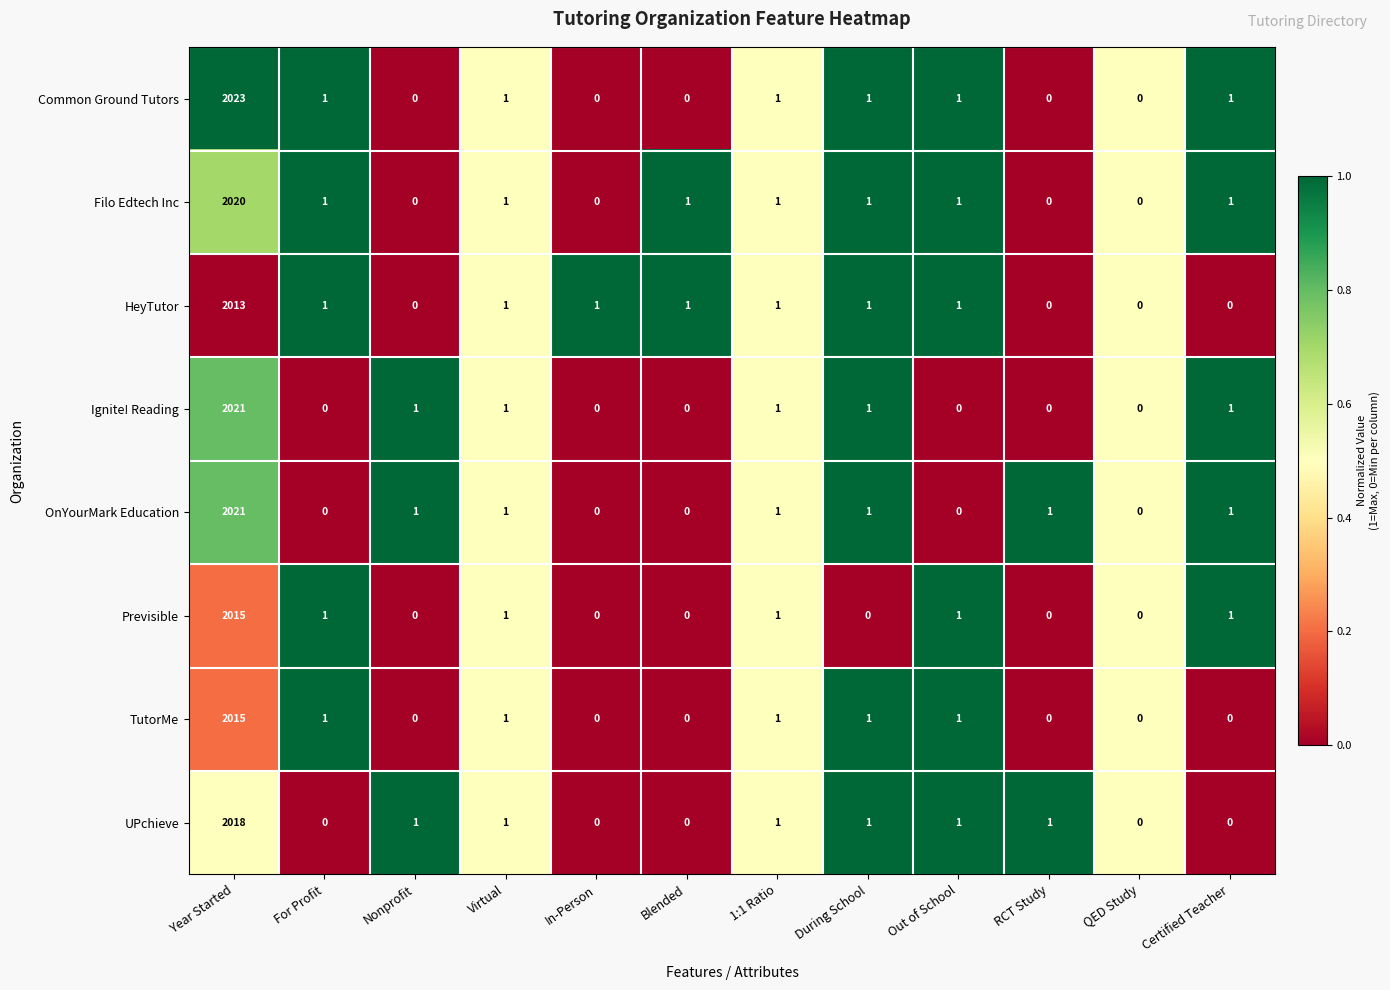

Is it true that Common Ground Tutors equals -1398 at Nonprofit?

False